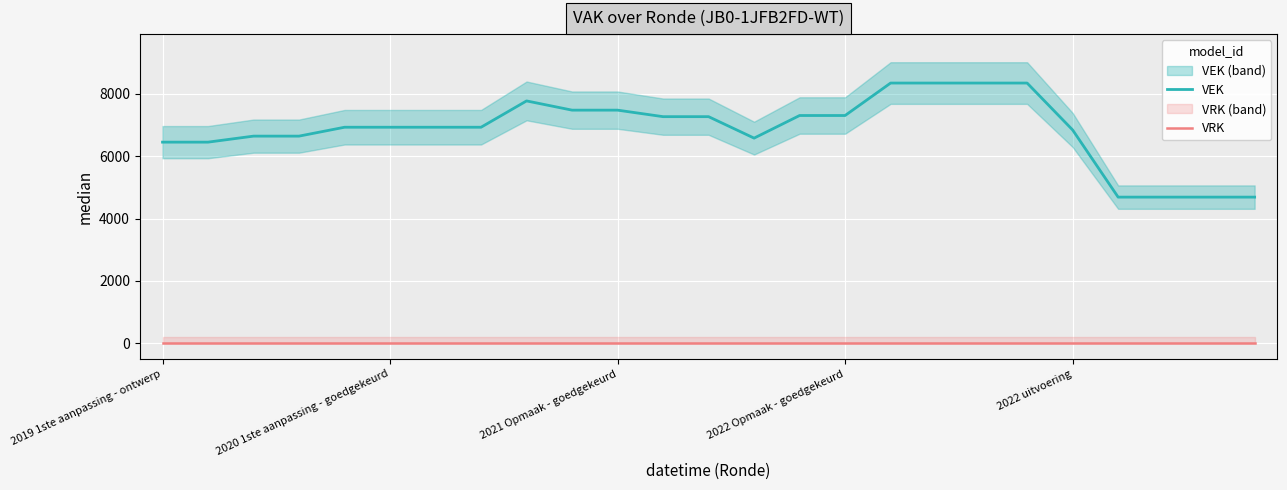

At how many categories does at least one series exceed 1835?

25